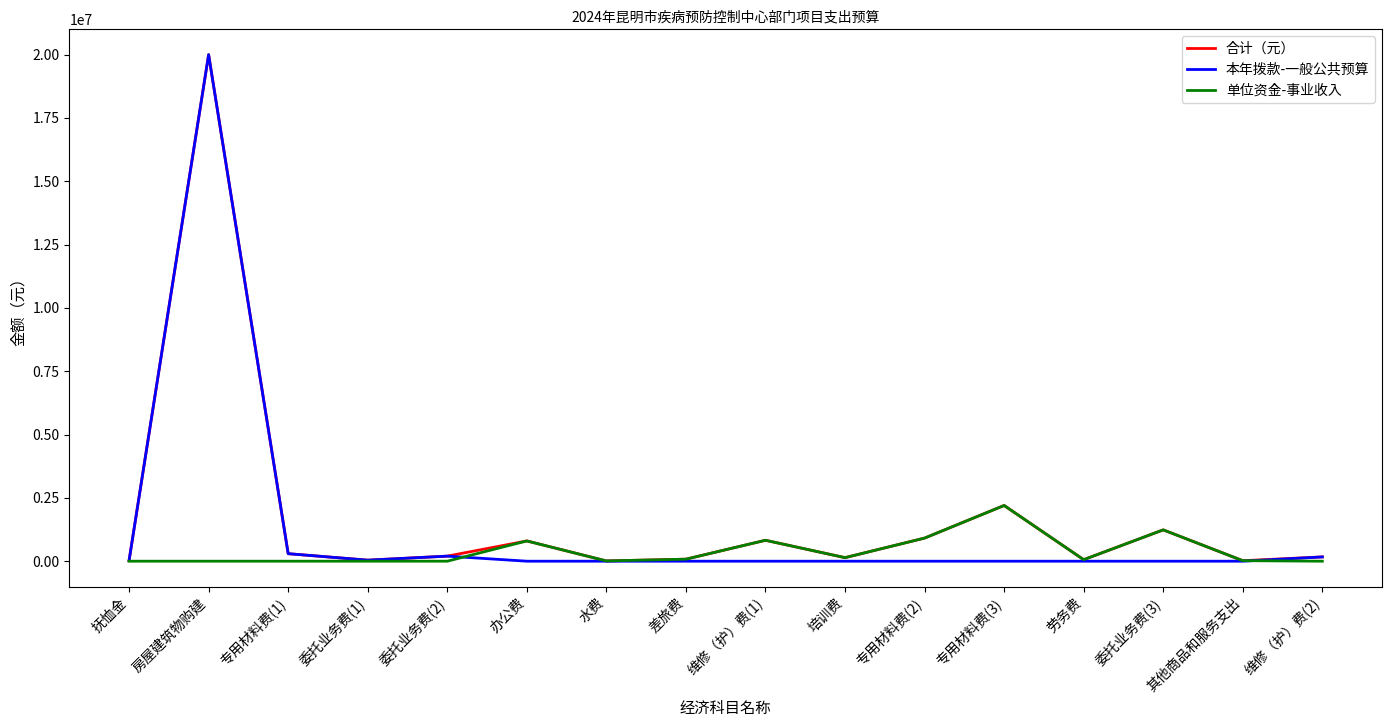

What is the average value of the 本年拨款-一般公共预算 series?

1295638